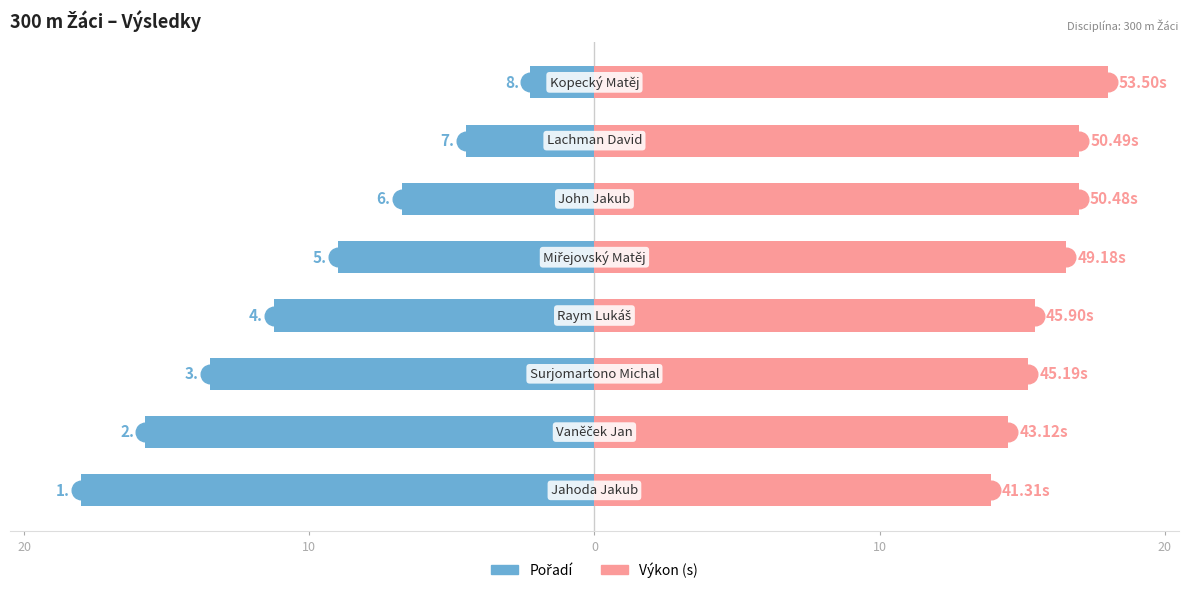

Which series has the widest spread of Y values?

Pořadí